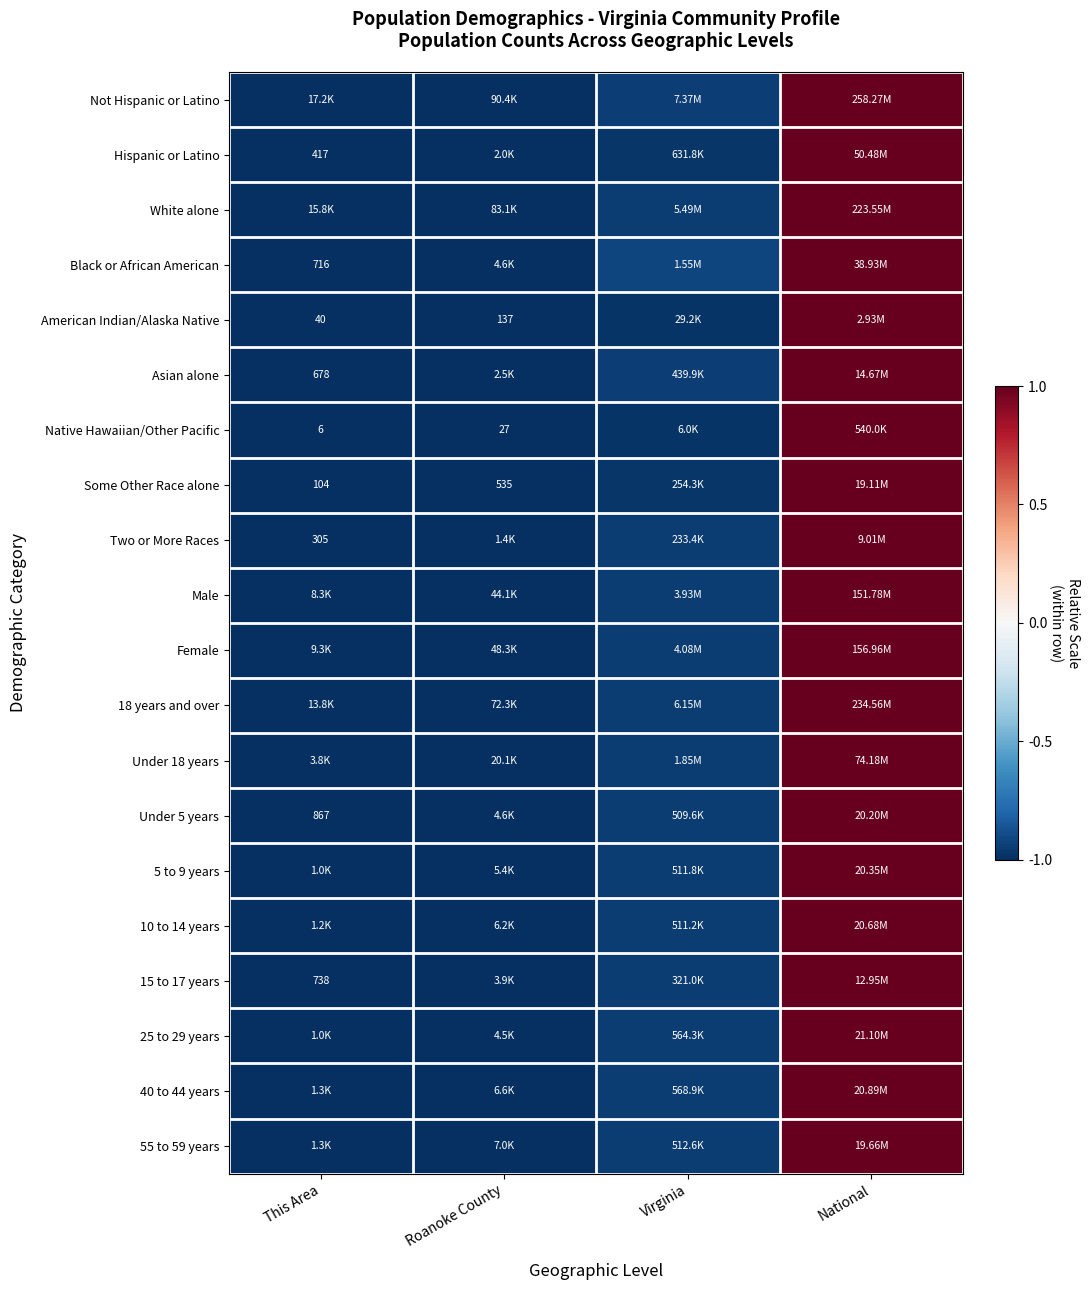

What is the difference between the maximum and minimum values in the 18 years and over series?

2.0